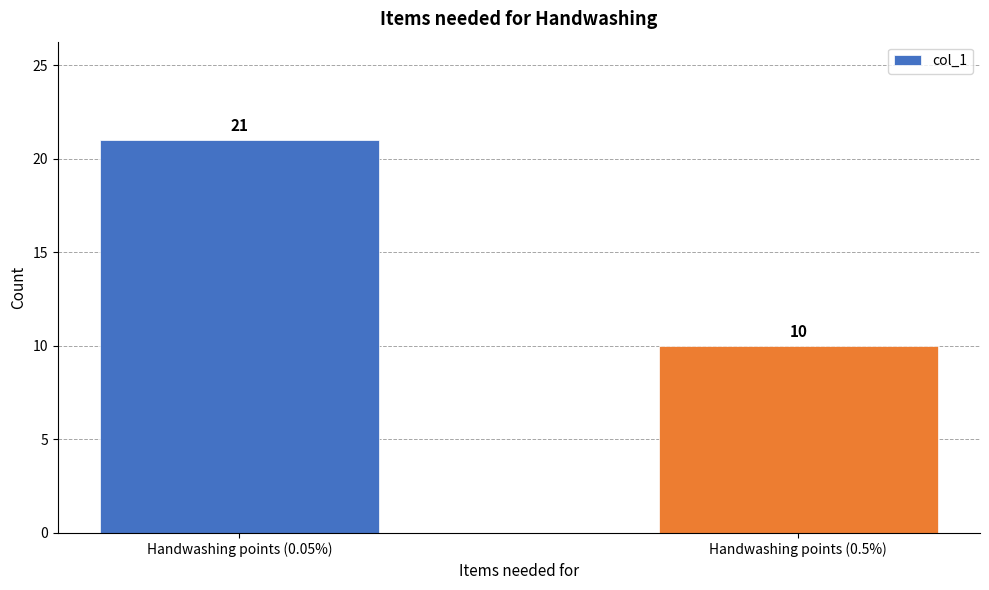

What is the change in value from Handwashing points (0.05%) to Handwashing points (0.5%)?

-11